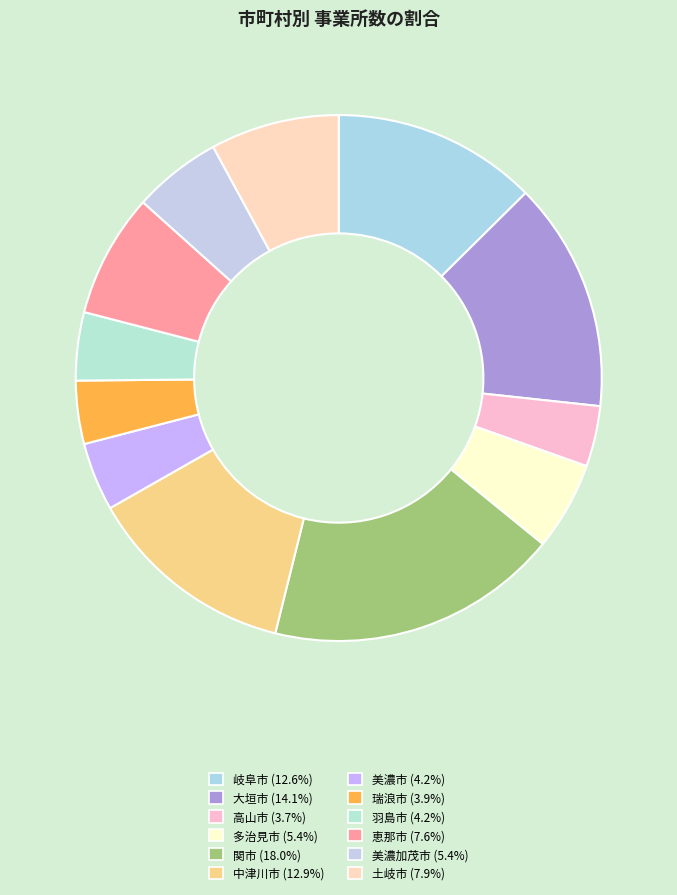

How many segments does this pie chart have?

12